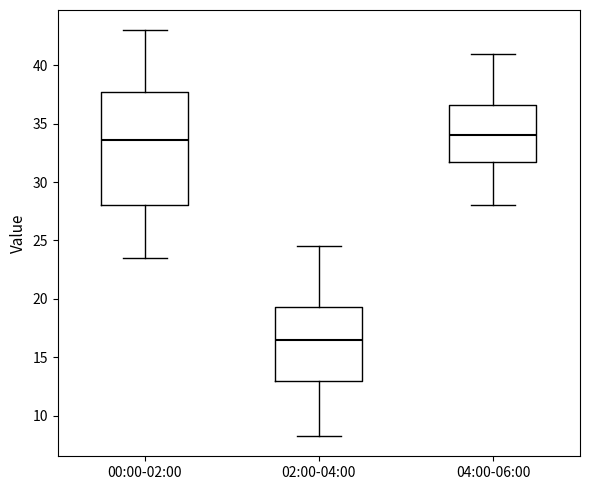

Reading left to right, read every box against the y-axis: the position of its median line, the range the box covers, and the ends of its whiskers. The values are not printed on the chart, so give them approximately, as read against the axis.

00:00-02:00: median 33.5, box 28.0 to 37.5, whiskers 23.5 to 43.0
02:00-04:00: median 16.5, box 13.0 to 19.5, whiskers 8.5 to 24.5
04:00-06:00: median 34.0, box 31.5 to 36.5, whiskers 28.0 to 41.0